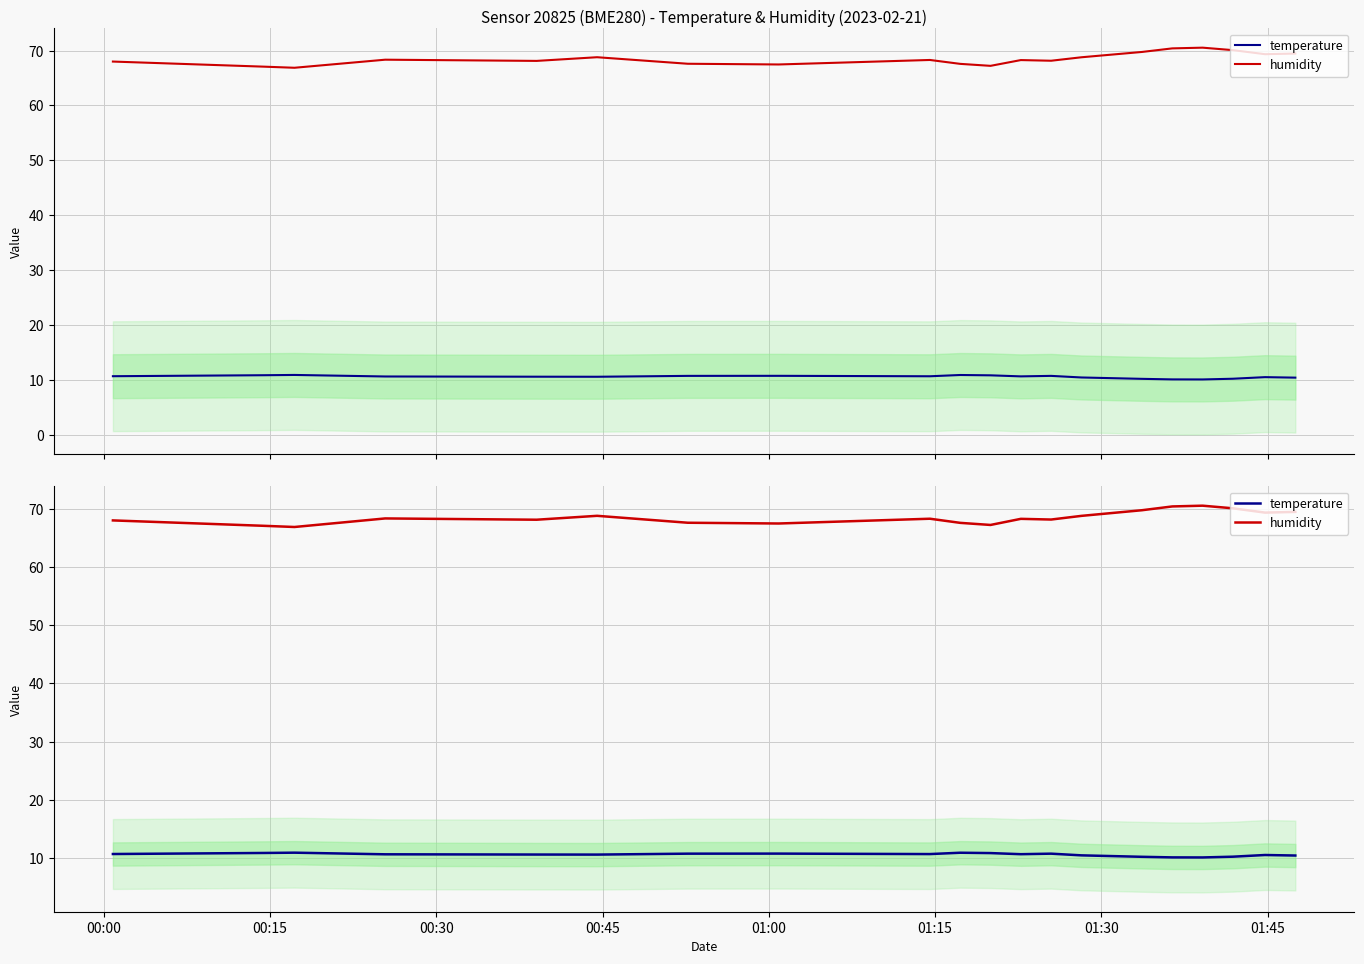

What is the difference between the maximum and minimum values in the humidity series?

3.7